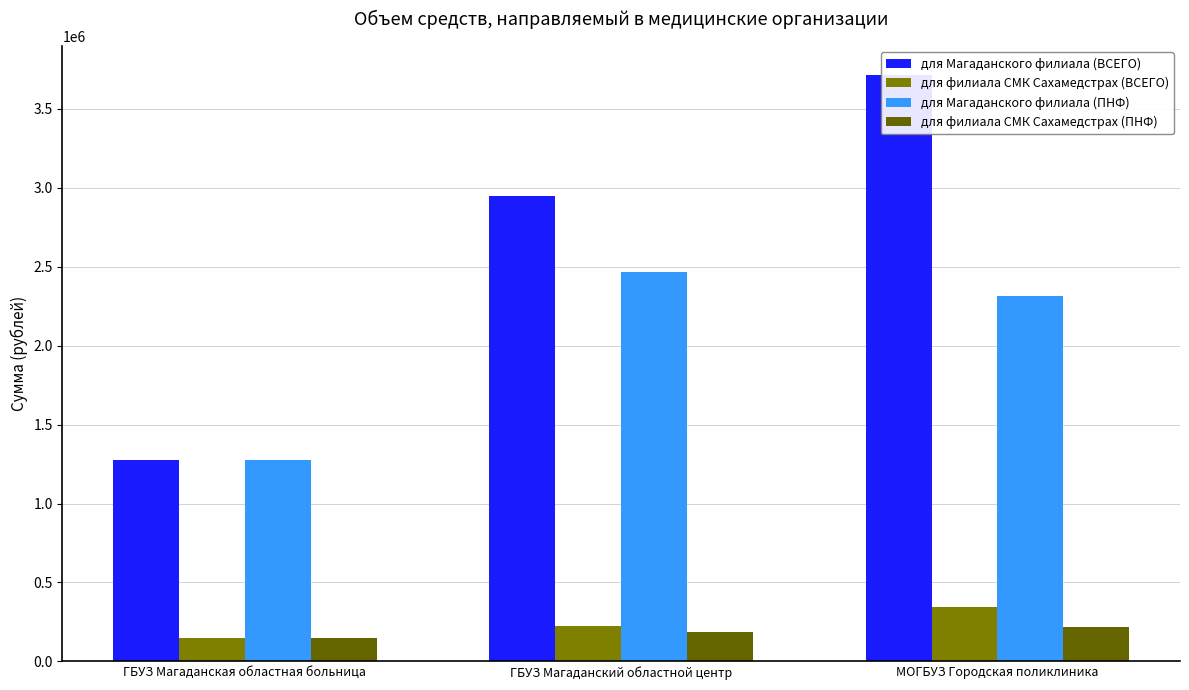

Reading left to right, what are all the values shown in this chart?

для Магаданского филиала (ВСЕГО): 1275982.6	2950215.5	3710982.6
для филиала СМК Сахамедстрах (ВСЕГО): 146042.8	222121.5	345822.8
для Магаданского филиала (ПНФ): 1275982.6	2464788.4	2312586.5
для филиала СМК Сахамедстрах (ПНФ): 146042.8	185573.7	219102.1